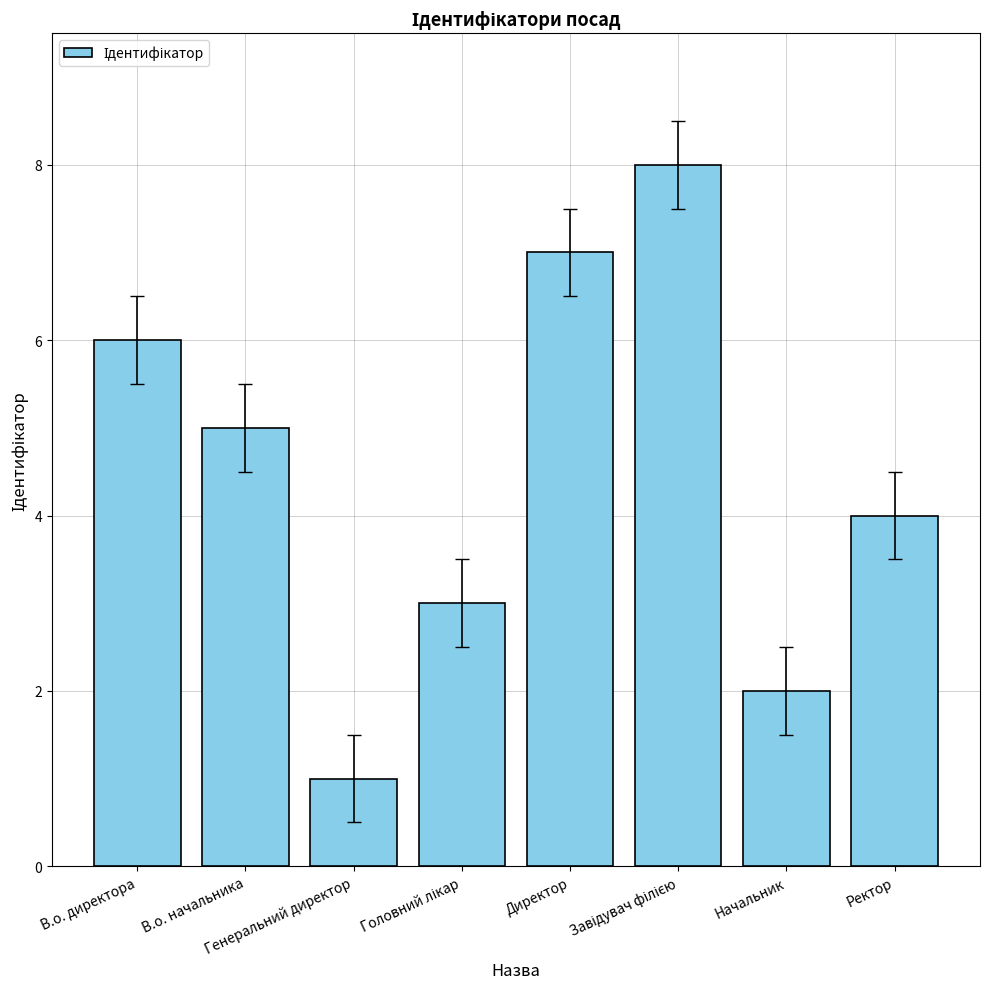

What is the difference between the maximum and second lowest values?

6